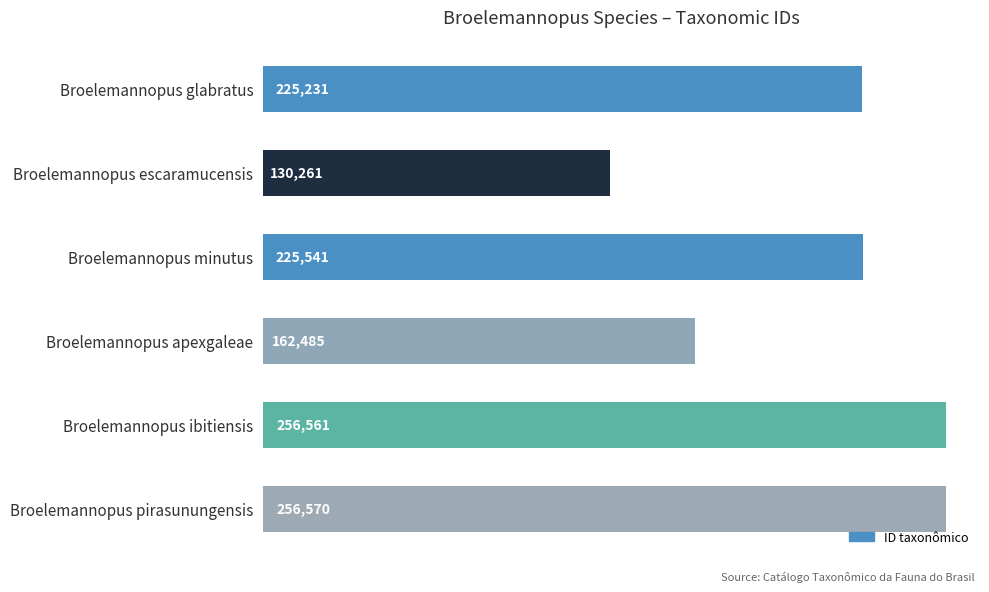

How many bars are there in total?

6